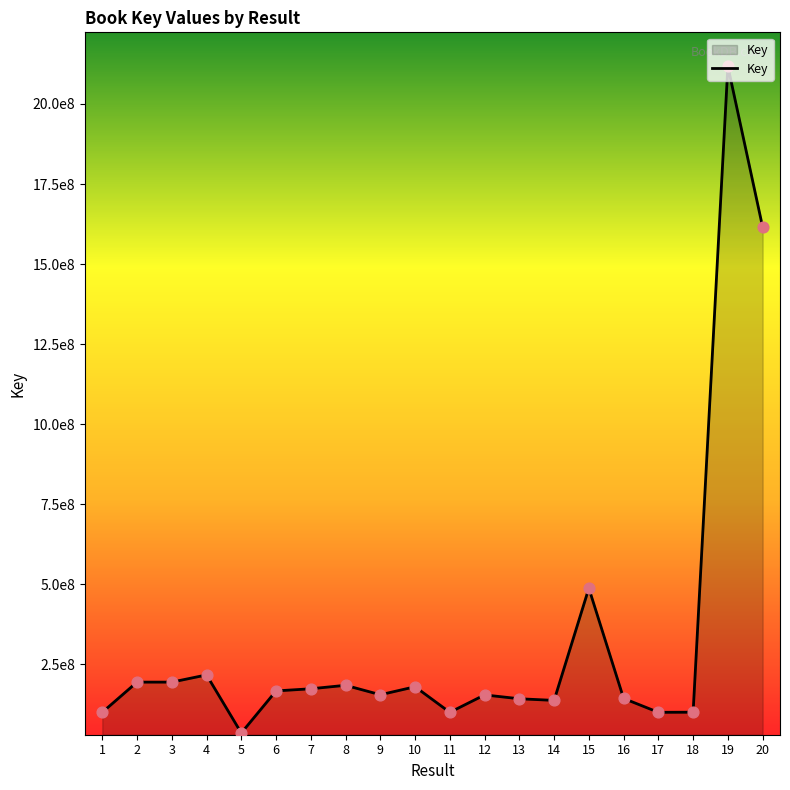

Which has a higher value, 2 or 7?

2